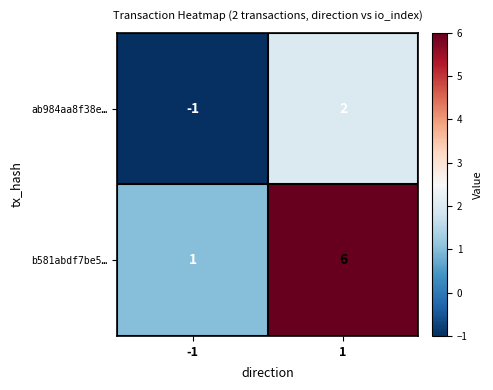

Which series changed the most between -1 and 1?

b581abdf7be5…